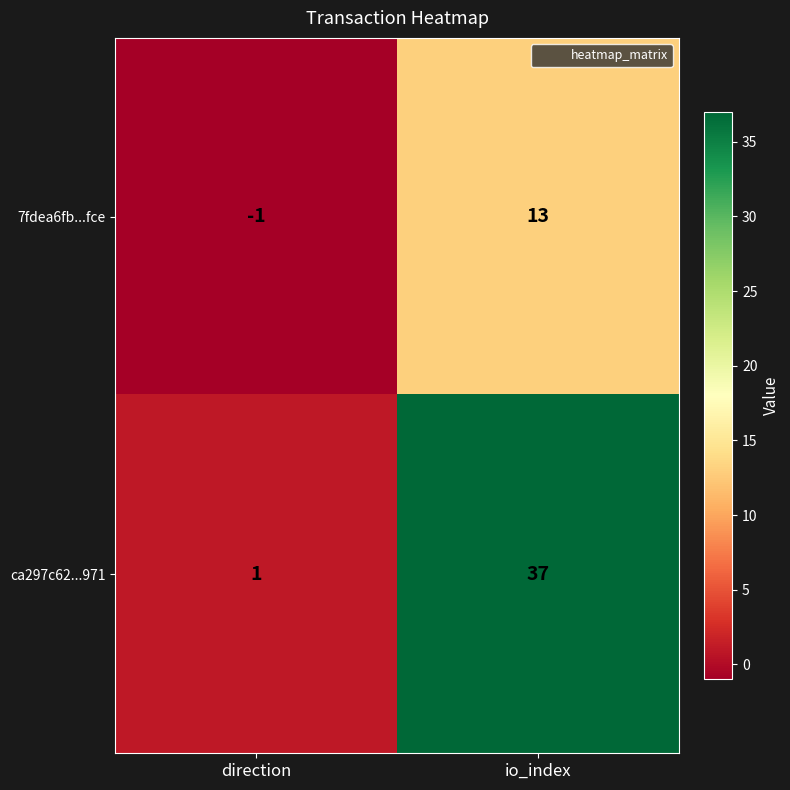

What is the difference between the highest and lowest values at io_index?

24